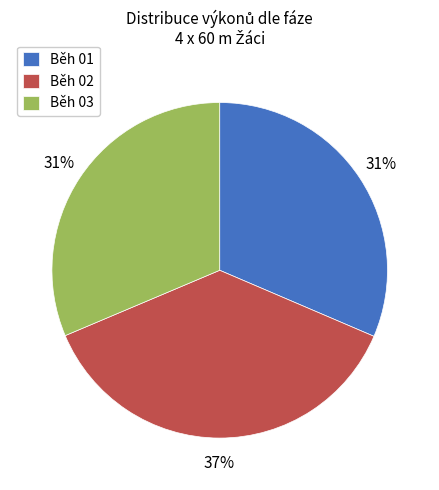

True or false: Běh 03 accounts for 31% of the total.

True